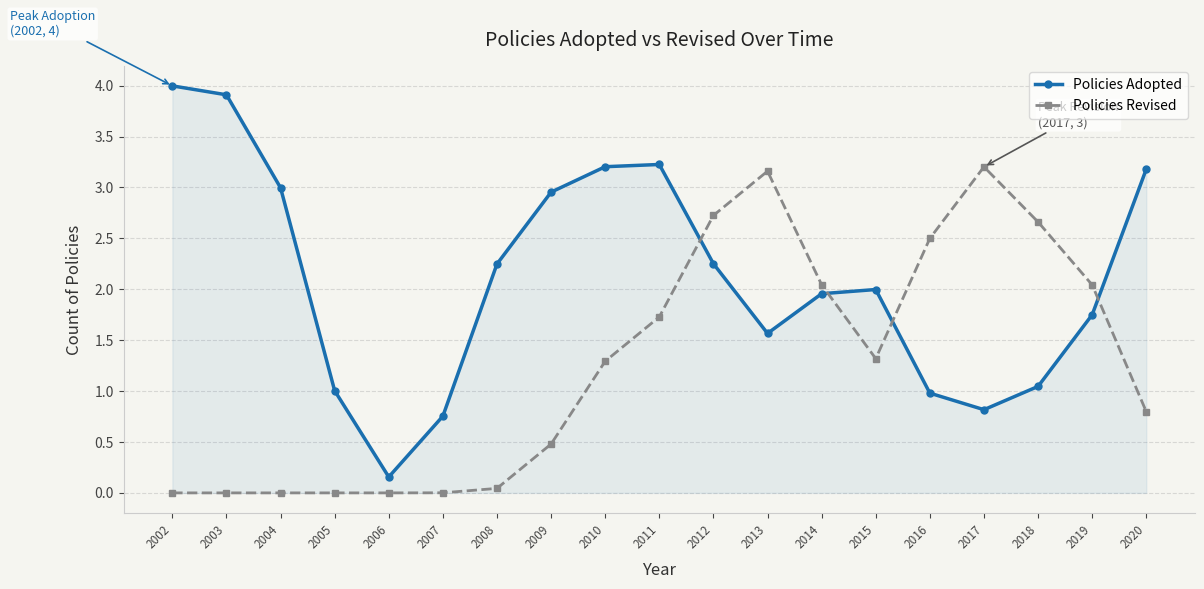

Which label corresponds to the largest value in the chart?

2002